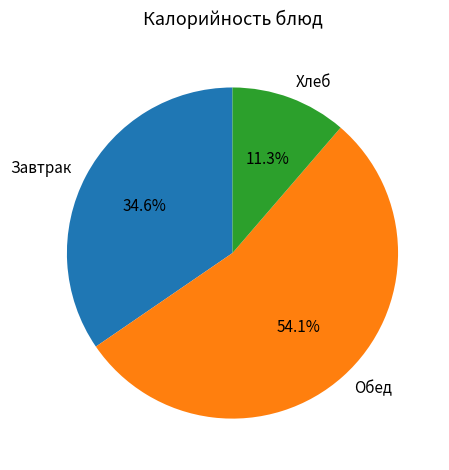

Between Хлеб and Завтрак, which is larger?

Завтрак